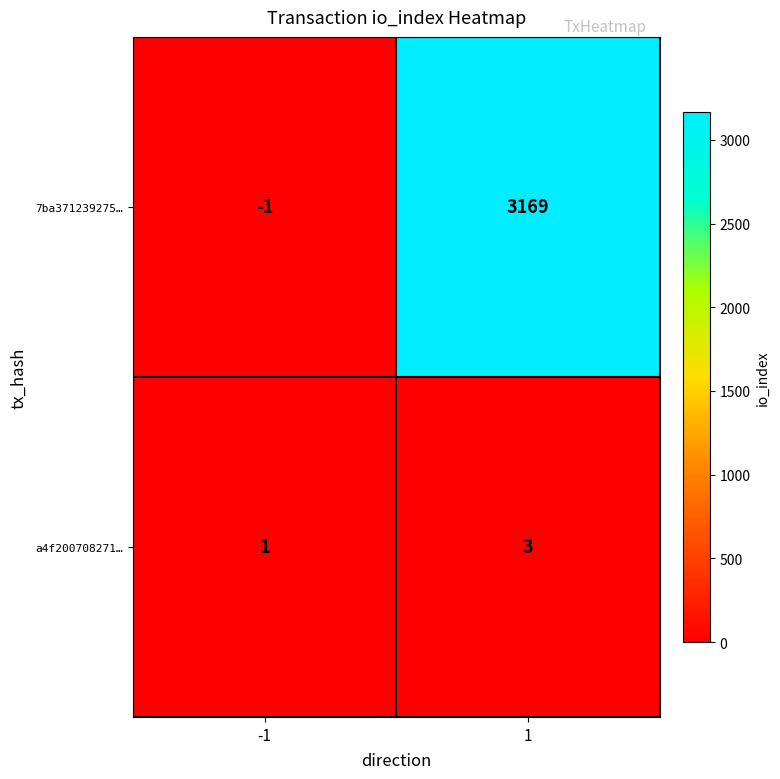

At which category is the sum across all series the highest?

1